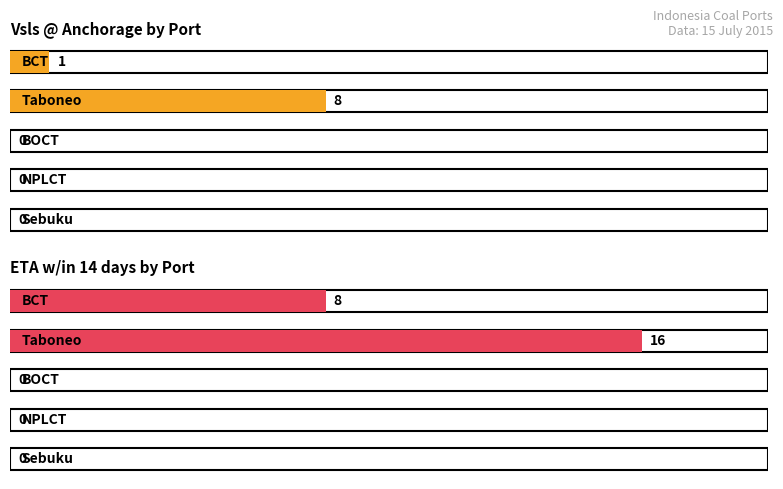

Which series has the widest spread of values?

ETA w/in 14 days